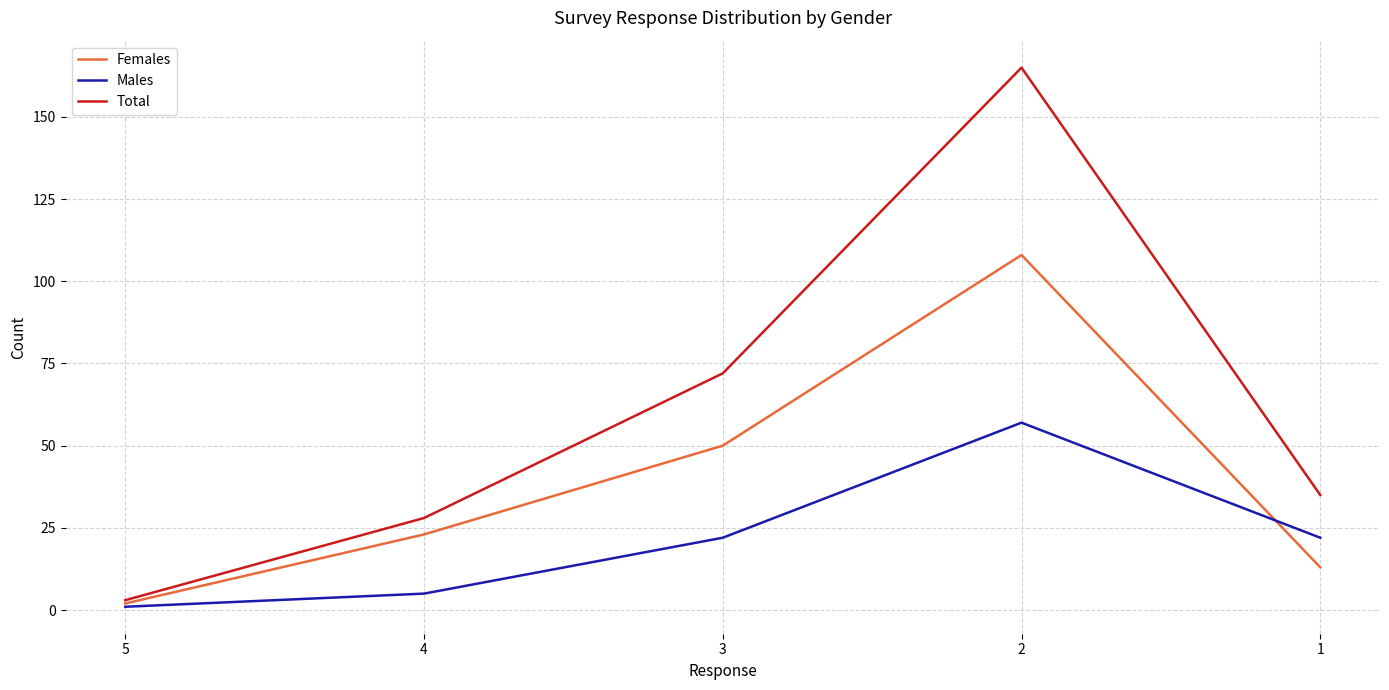

True or false: Total and Males cross at least once.

False